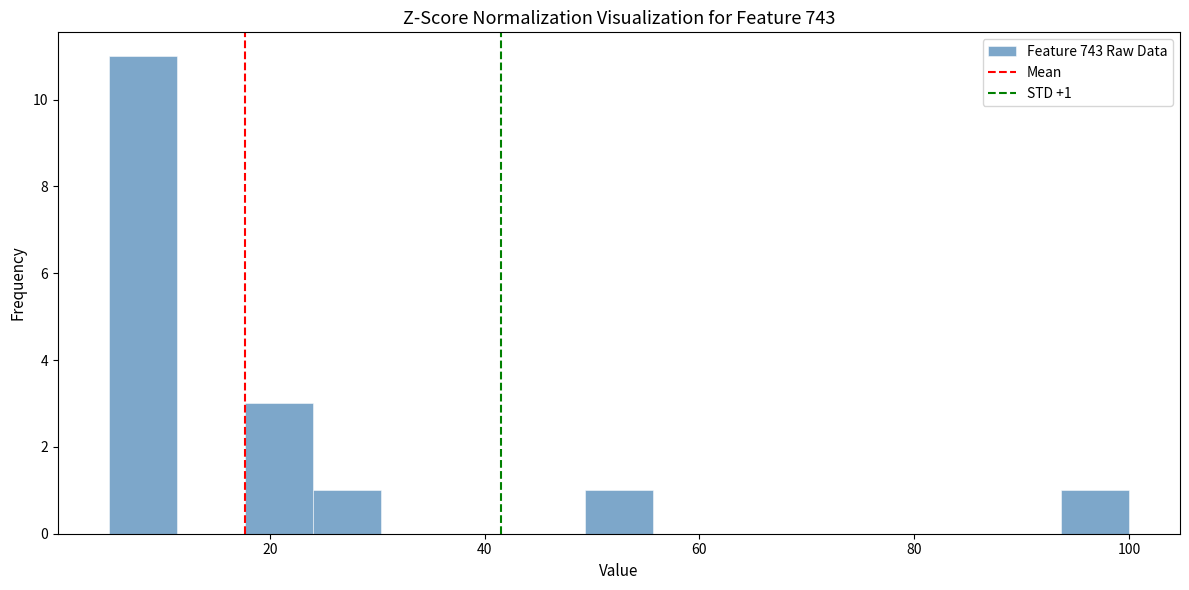

Around what value on the x-axis is the tallest bar? Give the approximate position of its centre, as read against the axis.

8